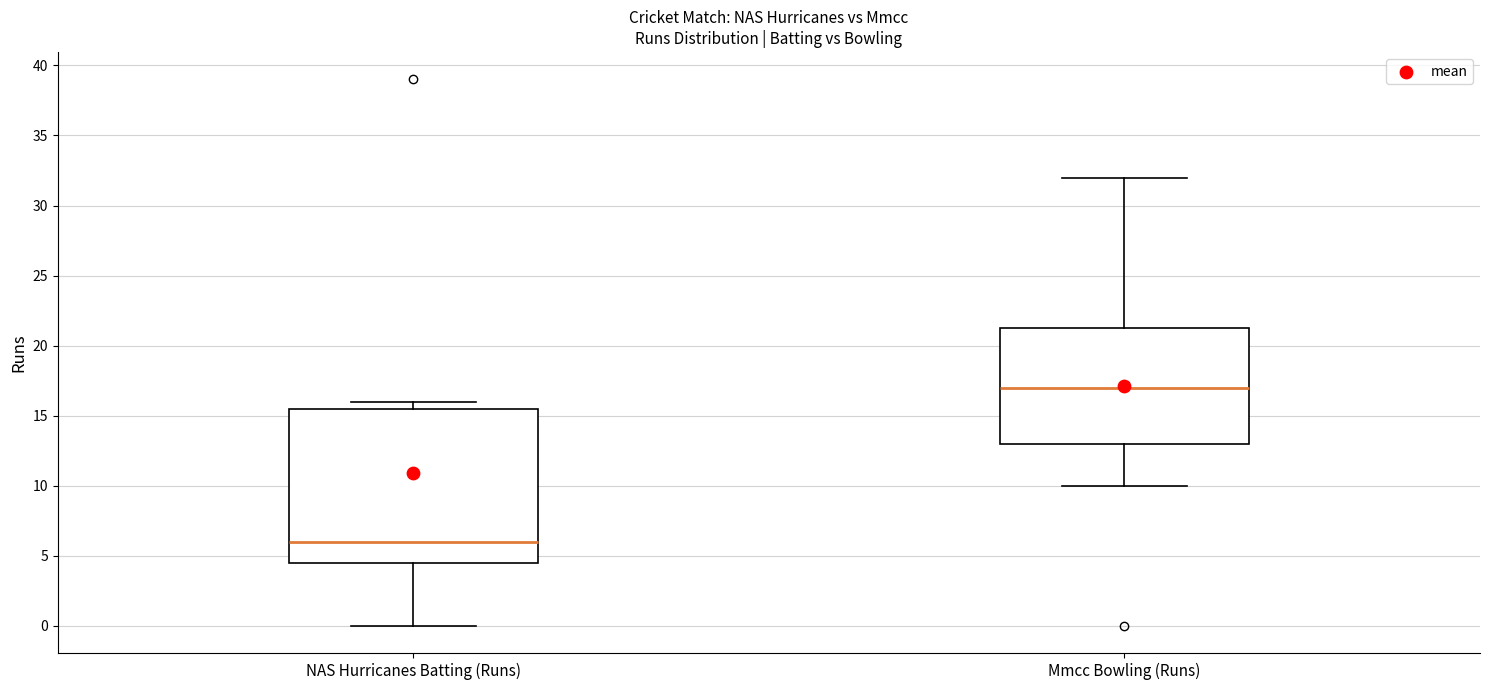

Which box is the tallest, from its lower edge to its upper edge?

NAS Hurricanes Batting (Runs)